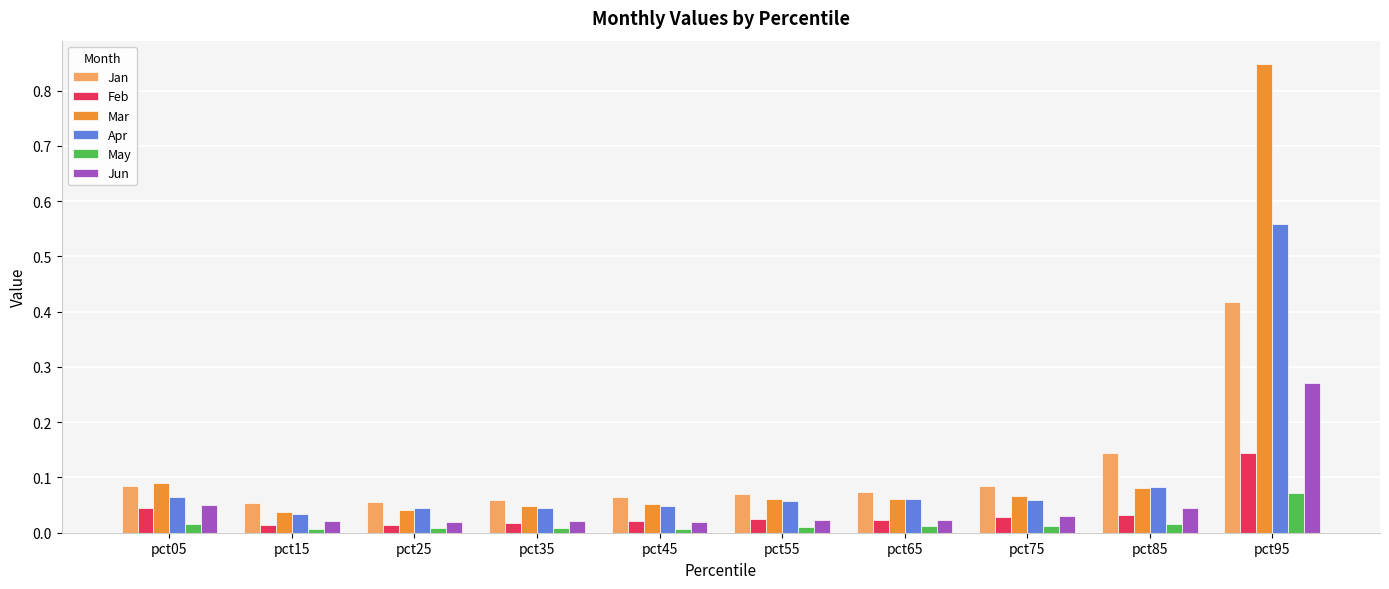

The value of Mar at pct25 is 0.0. True or false?

True